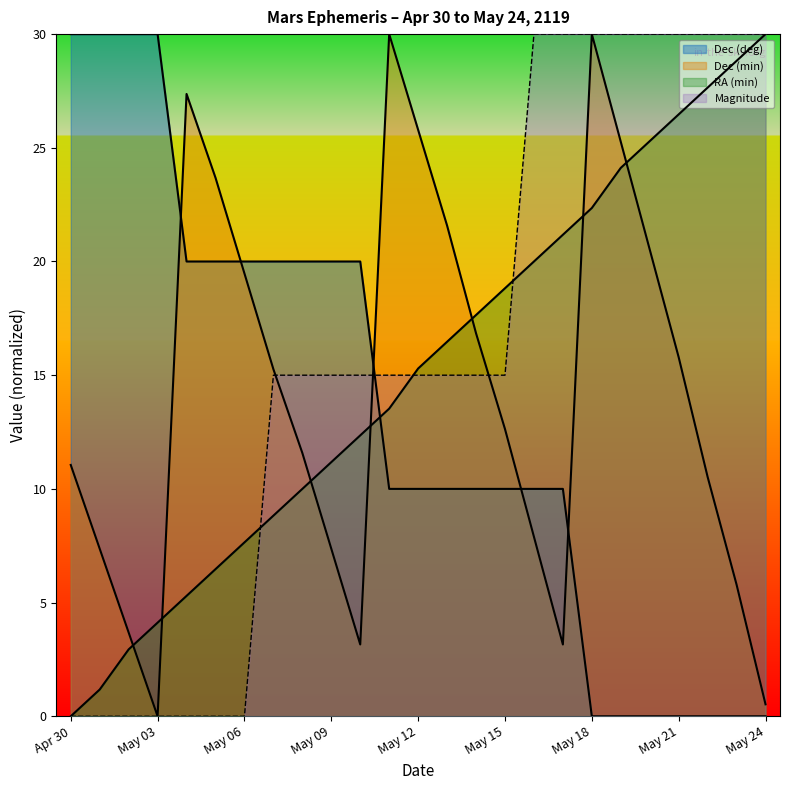

What is the total value across all series at May 22?

68.2